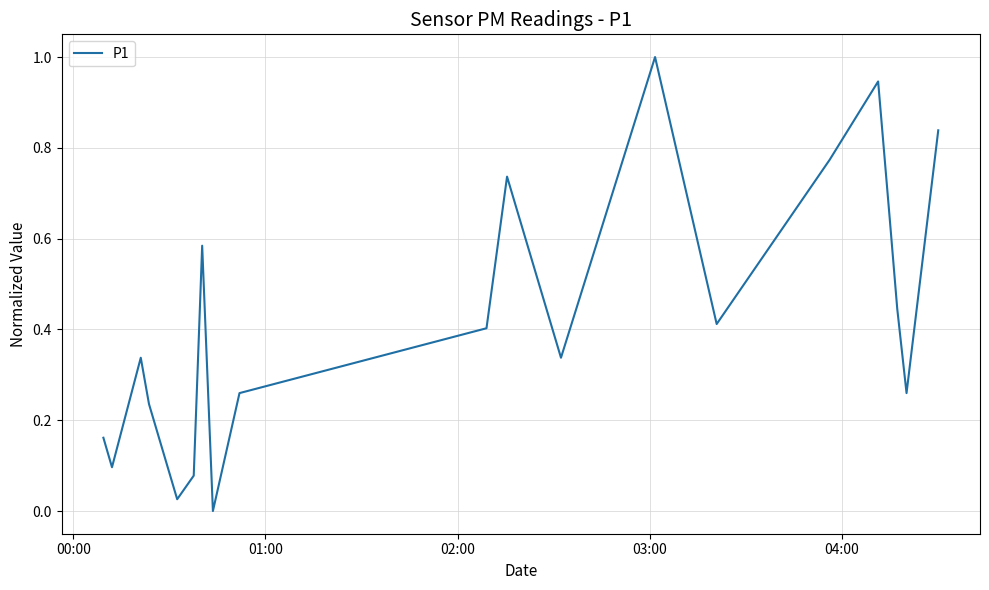

What is the difference between the maximum and minimum values?

1.0